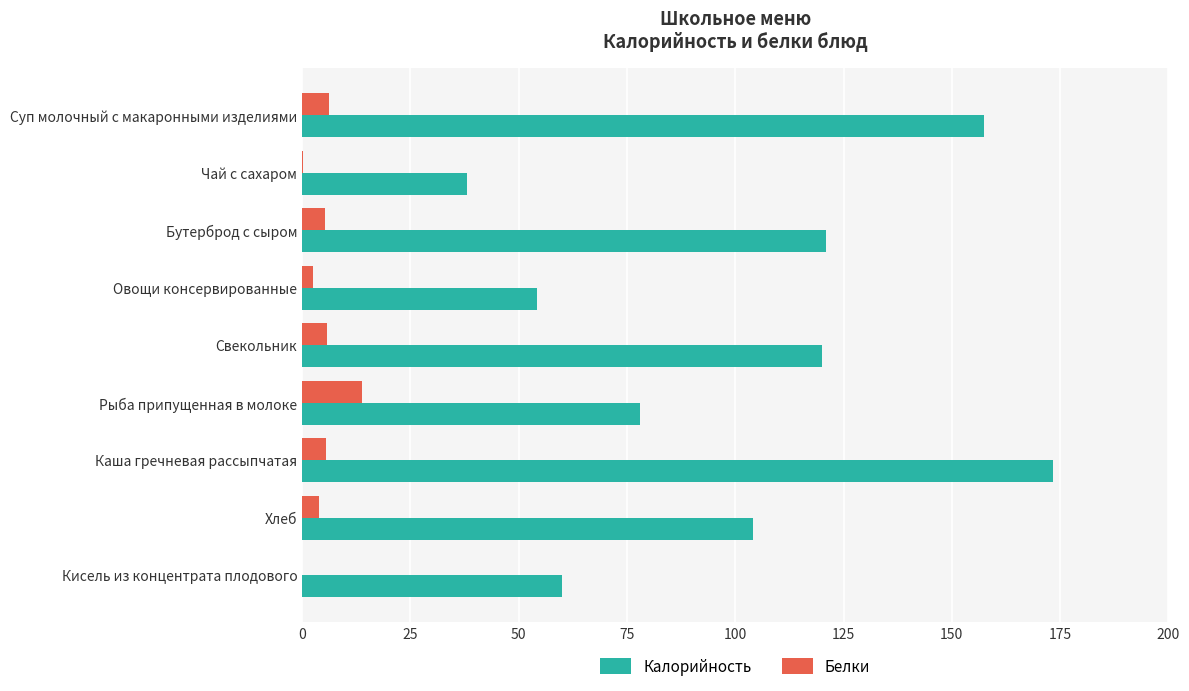

What is the total value across all series at Кисель из концентрата плодового?

60.0